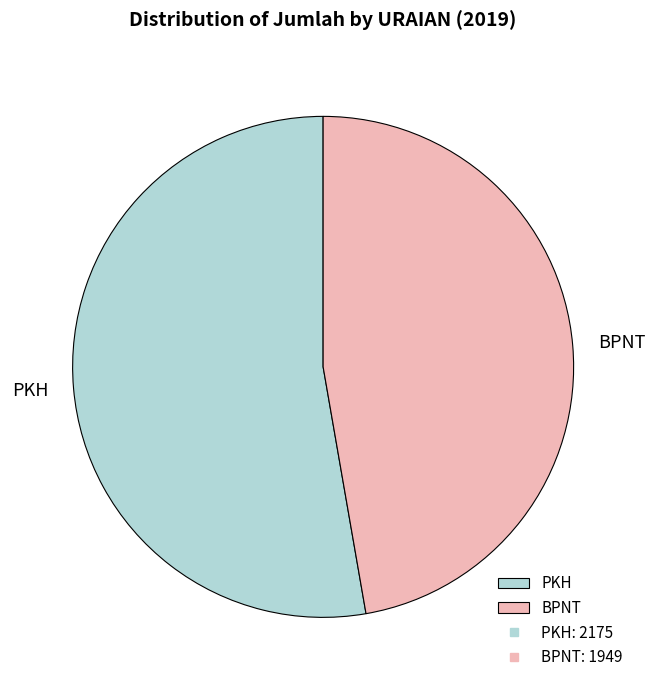

Does any single category account for the majority?

Yes